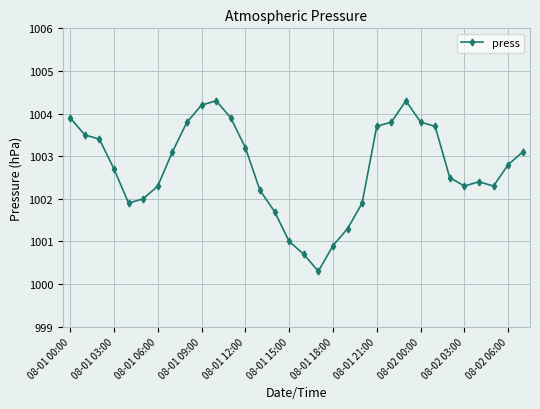

What is the minimum value shown in the chart?

1000.3